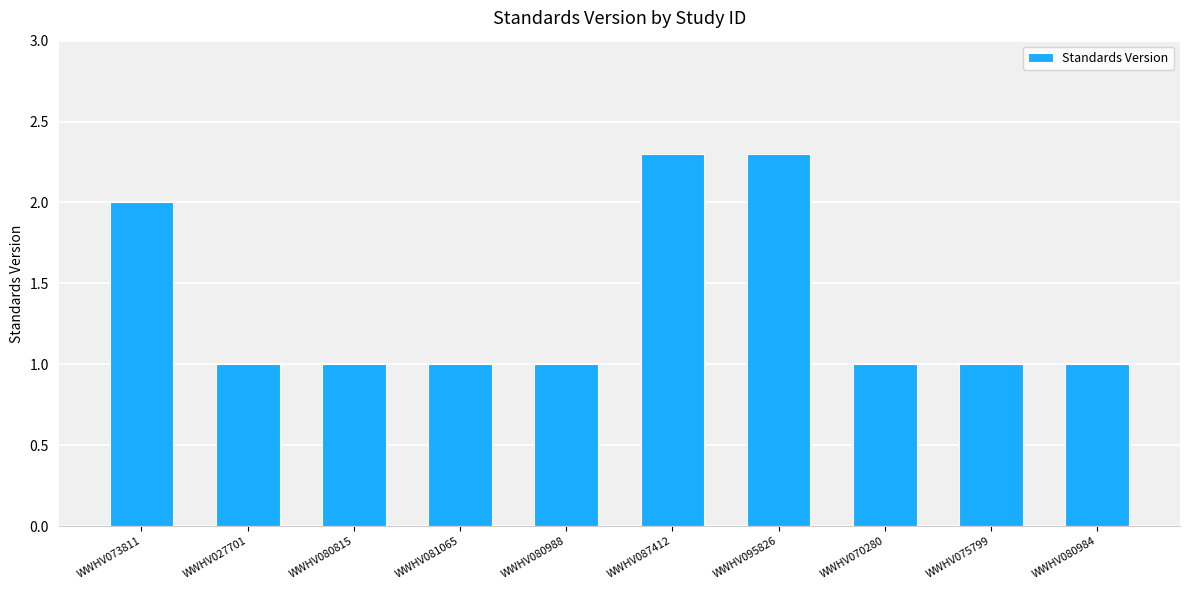

True or false: the data shows 0.6 at WWHV075799.

False